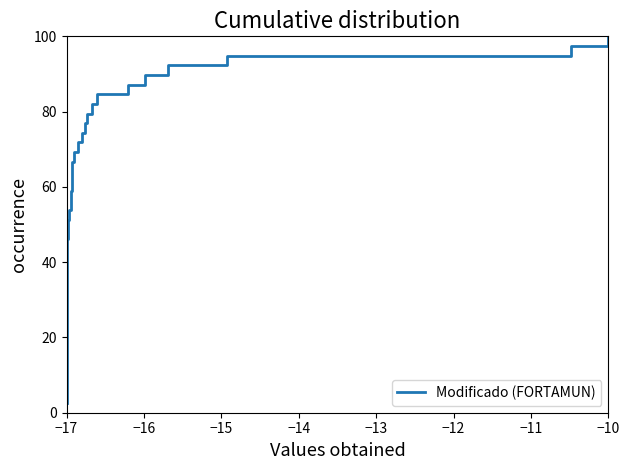

What is the minimum value shown in the chart?

2.6